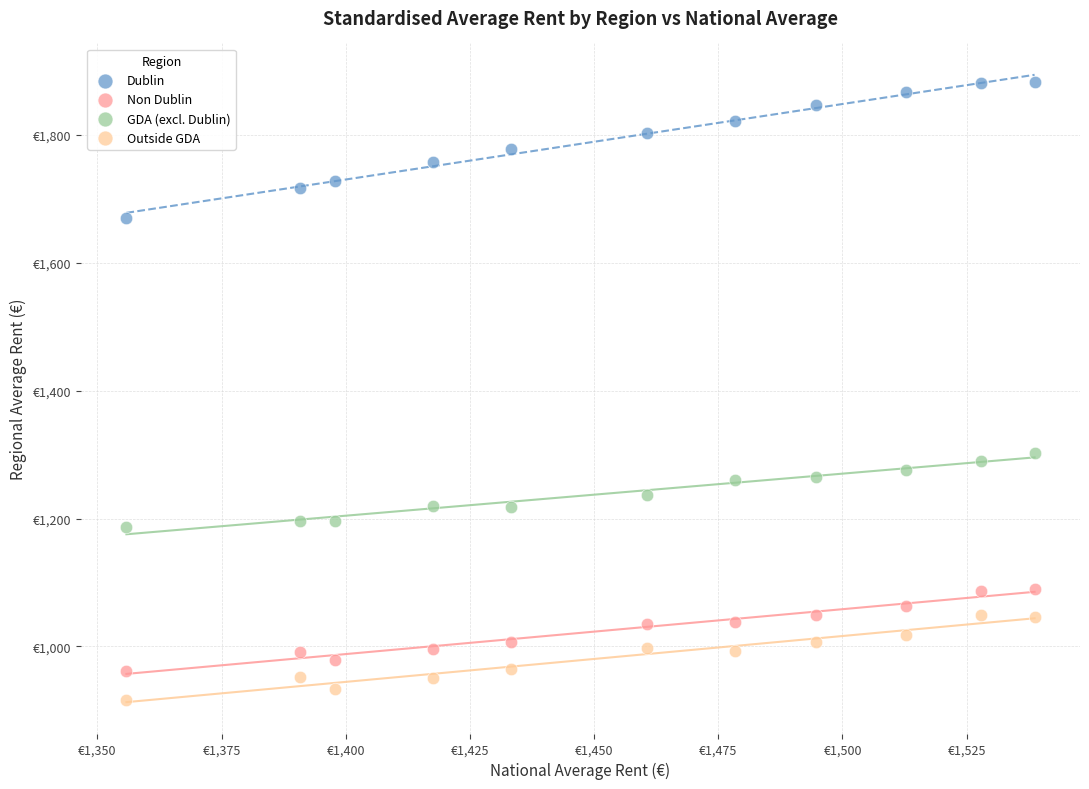

Which series contains the lowest Y value?

Outside GDA